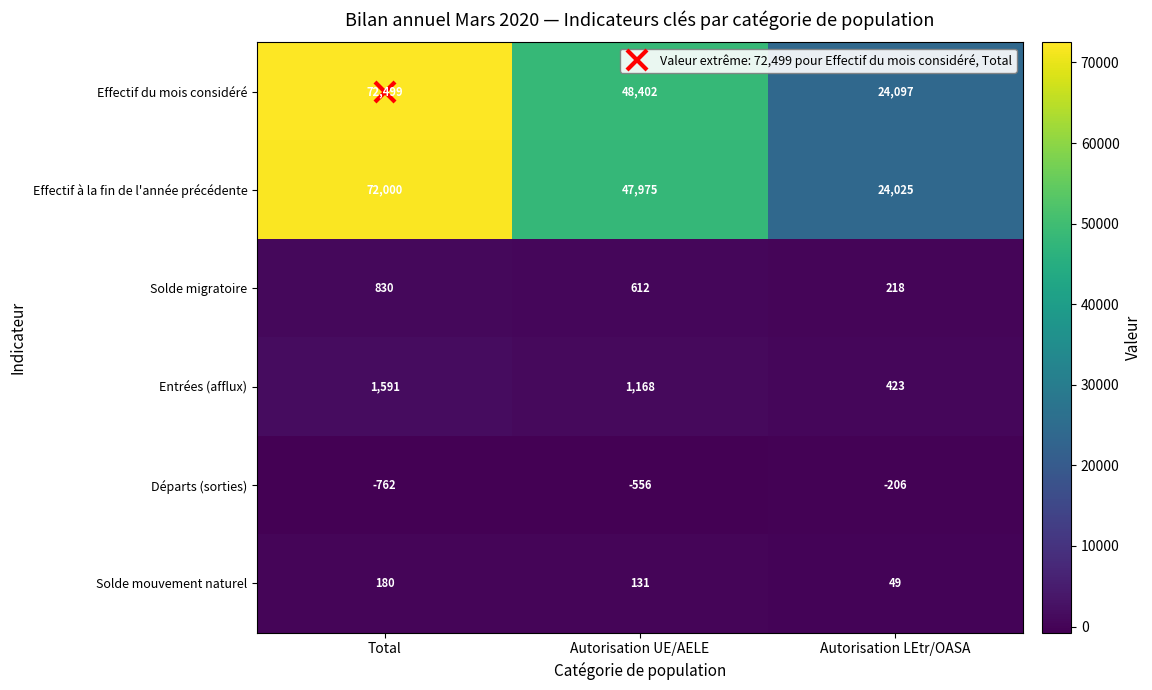

Read the Solde migratoire value at Total.

830